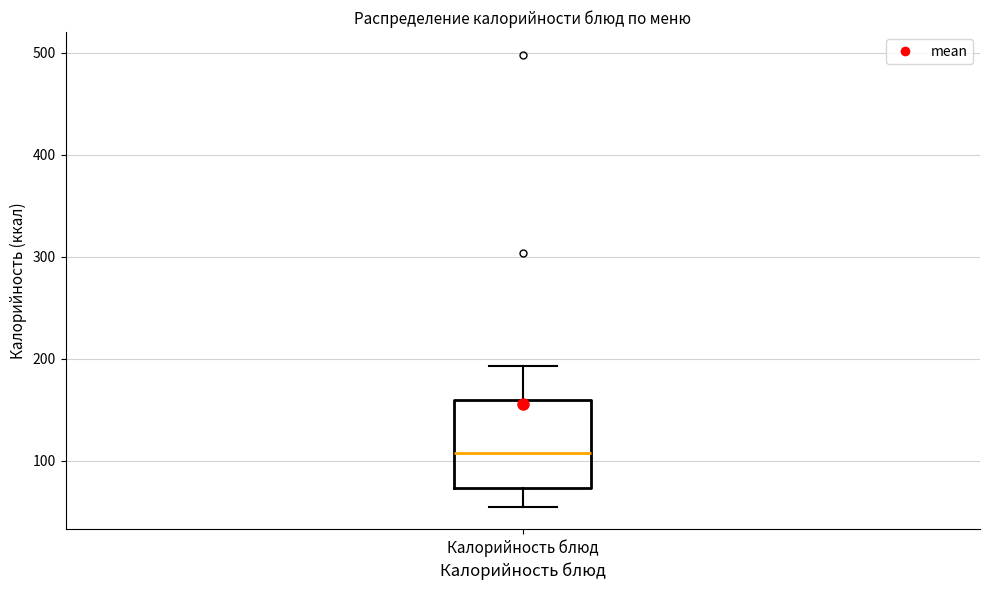

Transcribe this box plot: give where the median line is, the range the box spans, and where the two whiskers end, as read against the y-axis. The values are not printed on the chart, so give them approximately, as read against the axis.

median 110, box 70 to 160, whiskers 60 to 190